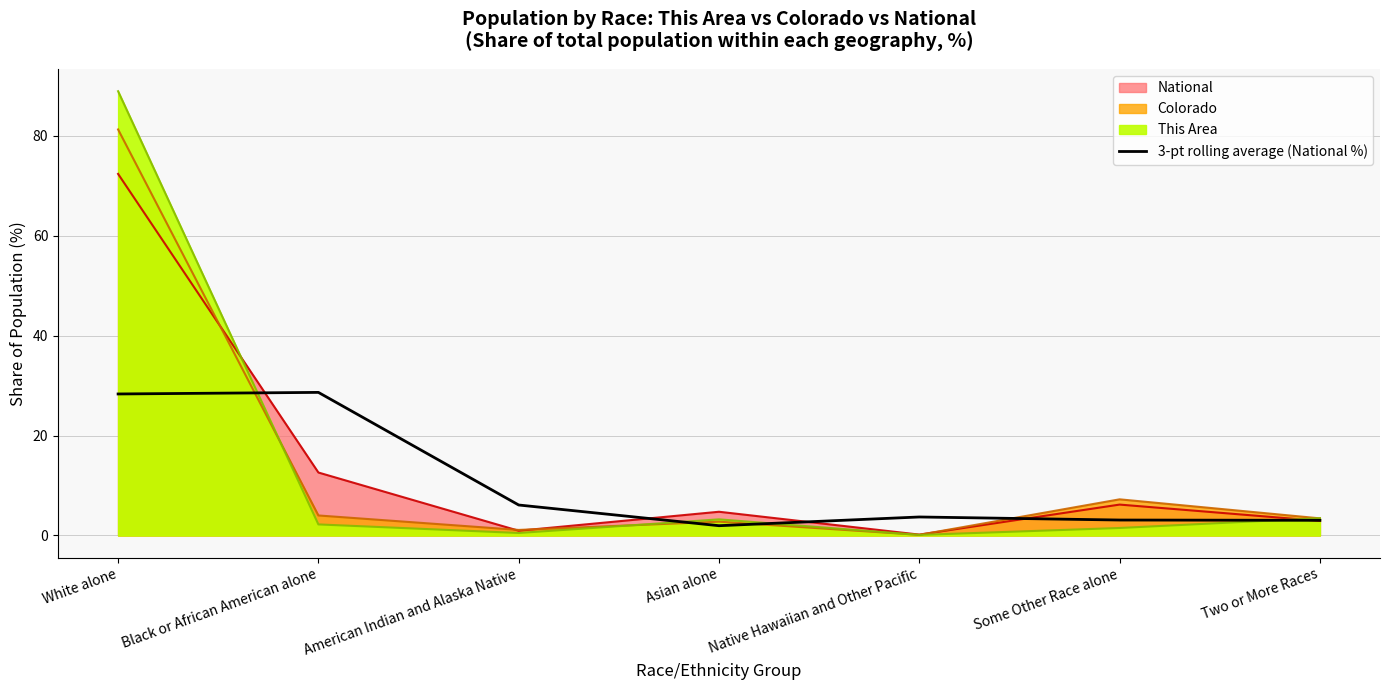

How many categories are shown in the chart?

7